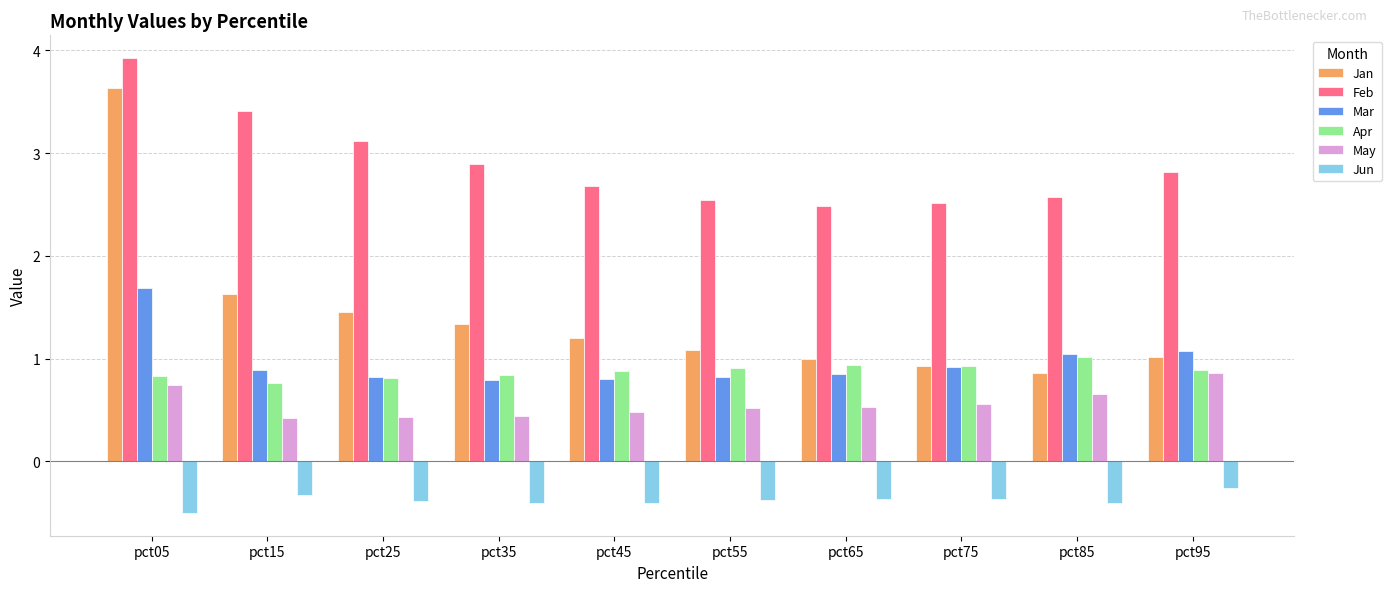

Reading left to right, transcribe all the data shown in this chart.

Jan: pct05=3.6	pct15=1.6	pct25=1.5	pct35=1.3	pct45=1.2	pct55=1.1	pct65=1.0	pct75=0.9	pct85=0.9	pct95=1.0
Feb: pct05=3.9	pct15=3.4	pct25=3.1	pct35=2.9	pct45=2.7	pct55=2.5	pct65=2.5	pct75=2.5	pct85=2.6	pct95=2.8
Mar: pct05=1.7	pct15=0.9	pct25=0.8	pct35=0.8	pct45=0.8	pct55=0.8	pct65=0.9	pct75=0.9	pct85=1.0	pct95=1.1
Apr: pct05=0.8	pct15=0.8	pct25=0.8	pct35=0.8	pct45=0.9	pct55=0.9	pct65=0.9	pct75=0.9	pct85=1.0	pct95=0.9
May: pct05=0.7	pct15=0.4	pct25=0.4	pct35=0.4	pct45=0.5	pct55=0.5	pct65=0.5	pct75=0.6	pct85=0.7	pct95=0.9
Jun: pct05=-0.5	pct15=-0.3	pct25=-0.4	pct35=-0.4	pct45=-0.4	pct55=-0.4	pct65=-0.4	pct75=-0.4	pct85=-0.4	pct95=-0.3